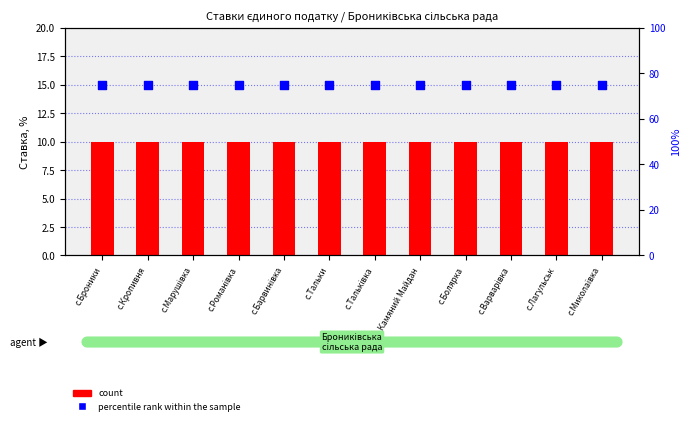

What is the total value across all series at с.Барвинівка?

85